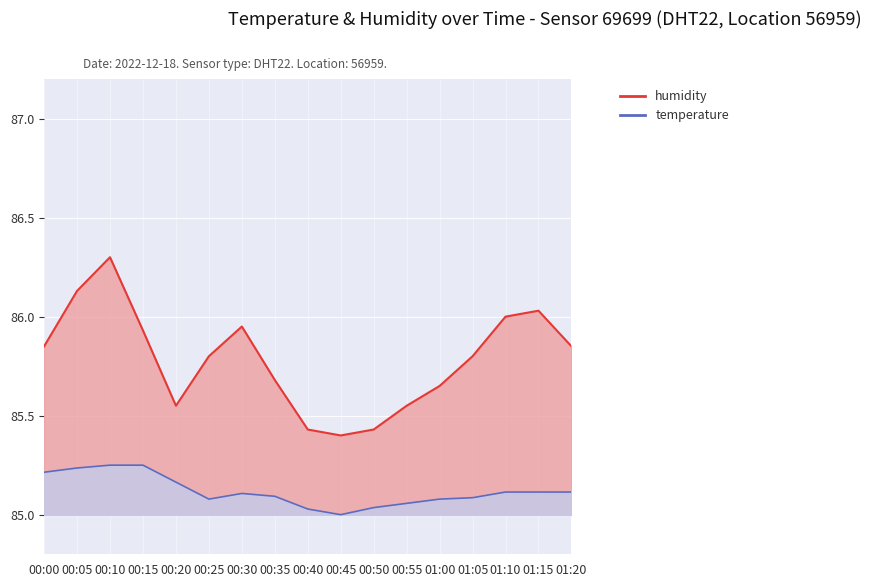

The value of humidity at 00:00 is 24.6. True or false?

False